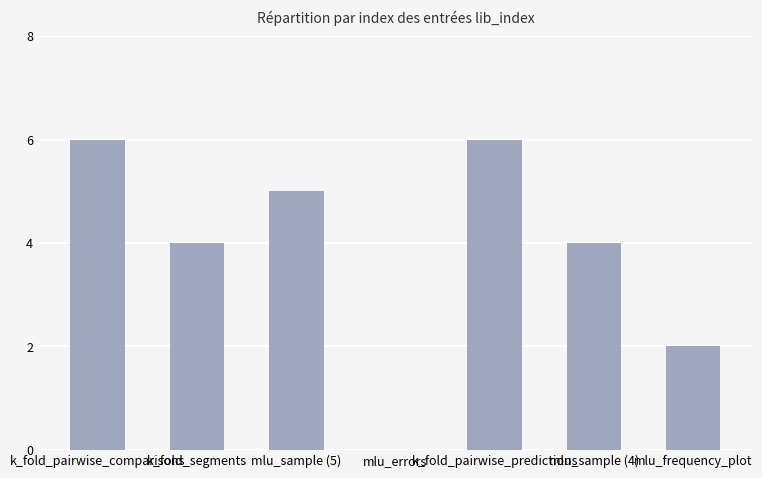

Reading left to right, what are all the values shown in this chart?

k_fold_pairwise_comparisons=6	k_fold_segments=4	mlu_sample (5)=5	mlu_errors=0	k_fold_pairwise_predictions=6	mlu_sample (4)=4	mlu_frequency_plot=2